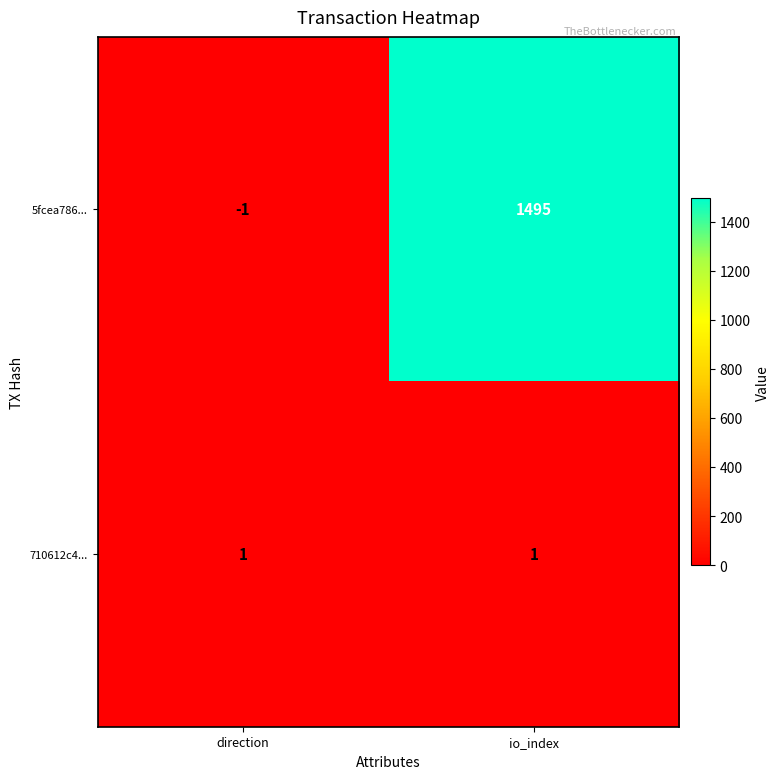

Where is 5fcea786... nearest to the value 747?

direction